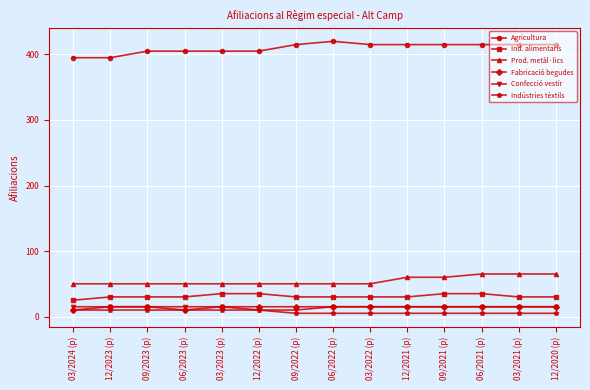

Reading left to right, transcribe all the data shown in this chart.

Agricultura: 03/2024 (p)=395	12/2023 (p)=395	09/2023 (p)=405	06/2023 (p)=405	03/2023 (p)=405	12/2022 (p)=405	09/2022 (p)=415	06/2022 (p)=420	03/2022 (p)=415	12/2021 (p)=415	09/2021 (p)=415	06/2021 (p)=415	03/2021 (p)=415	12/2020 (p)=415
Ind. alimentaris: 03/2024 (p)=25	12/2023 (p)=30	09/2023 (p)=30	06/2023 (p)=30	03/2023 (p)=35	12/2022 (p)=35	09/2022 (p)=30	06/2022 (p)=30	03/2022 (p)=30	12/2021 (p)=30	09/2021 (p)=35	06/2021 (p)=35	03/2021 (p)=30	12/2020 (p)=30
Prod. metàl·lics: 03/2024 (p)=50	12/2023 (p)=50	09/2023 (p)=50	06/2023 (p)=50	03/2023 (p)=50	12/2022 (p)=50	09/2022 (p)=50	06/2022 (p)=50	03/2022 (p)=50	12/2021 (p)=60	09/2021 (p)=60	06/2021 (p)=65	03/2021 (p)=65	12/2020 (p)=65
Fabricació begudes: 03/2024 (p)=10	12/2023 (p)=15	09/2023 (p)=15	06/2023 (p)=10	03/2023 (p)=15	12/2022 (p)=15	09/2022 (p)=15	06/2022 (p)=15	03/2022 (p)=15	12/2021 (p)=15	09/2021 (p)=15	06/2021 (p)=15	03/2021 (p)=15	12/2020 (p)=15
Confecció vestir: 03/2024 (p)=15	12/2023 (p)=15	09/2023 (p)=15	06/2023 (p)=15	03/2023 (p)=15	12/2022 (p)=10	09/2022 (p)=10	06/2022 (p)=15	03/2022 (p)=15	12/2021 (p)=15	09/2021 (p)=15	06/2021 (p)=15	03/2021 (p)=15	12/2020 (p)=15
Indústries tèxtils: 03/2024 (p)=10	12/2023 (p)=10	09/2023 (p)=10	06/2023 (p)=10	03/2023 (p)=10	12/2022 (p)=10	09/2022 (p)=5	06/2022 (p)=5	03/2022 (p)=5	12/2021 (p)=5	09/2021 (p)=5	06/2021 (p)=5	03/2021 (p)=5	12/2020 (p)=5